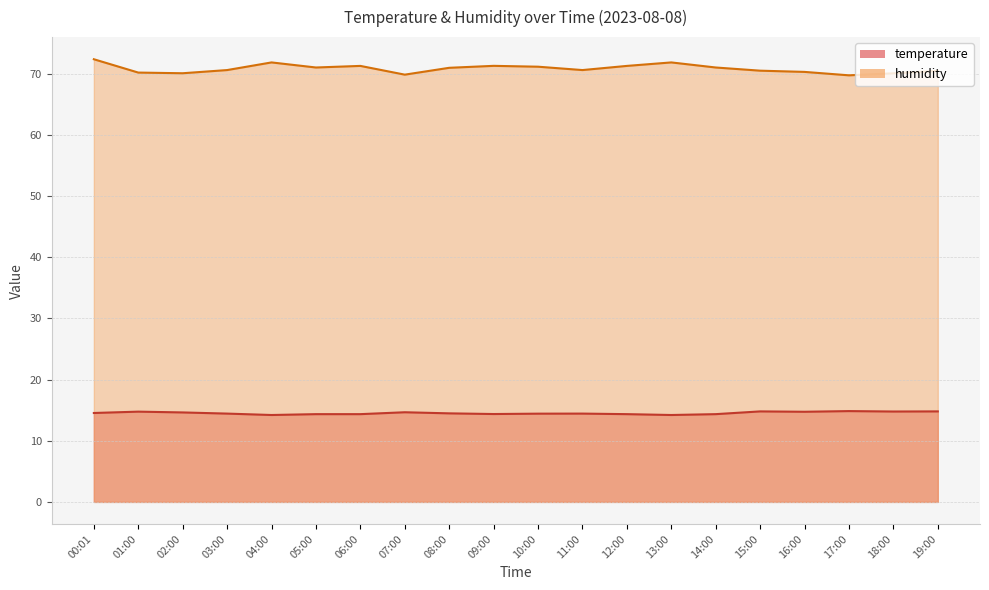

What is the highest value of the temperature series?

14.8